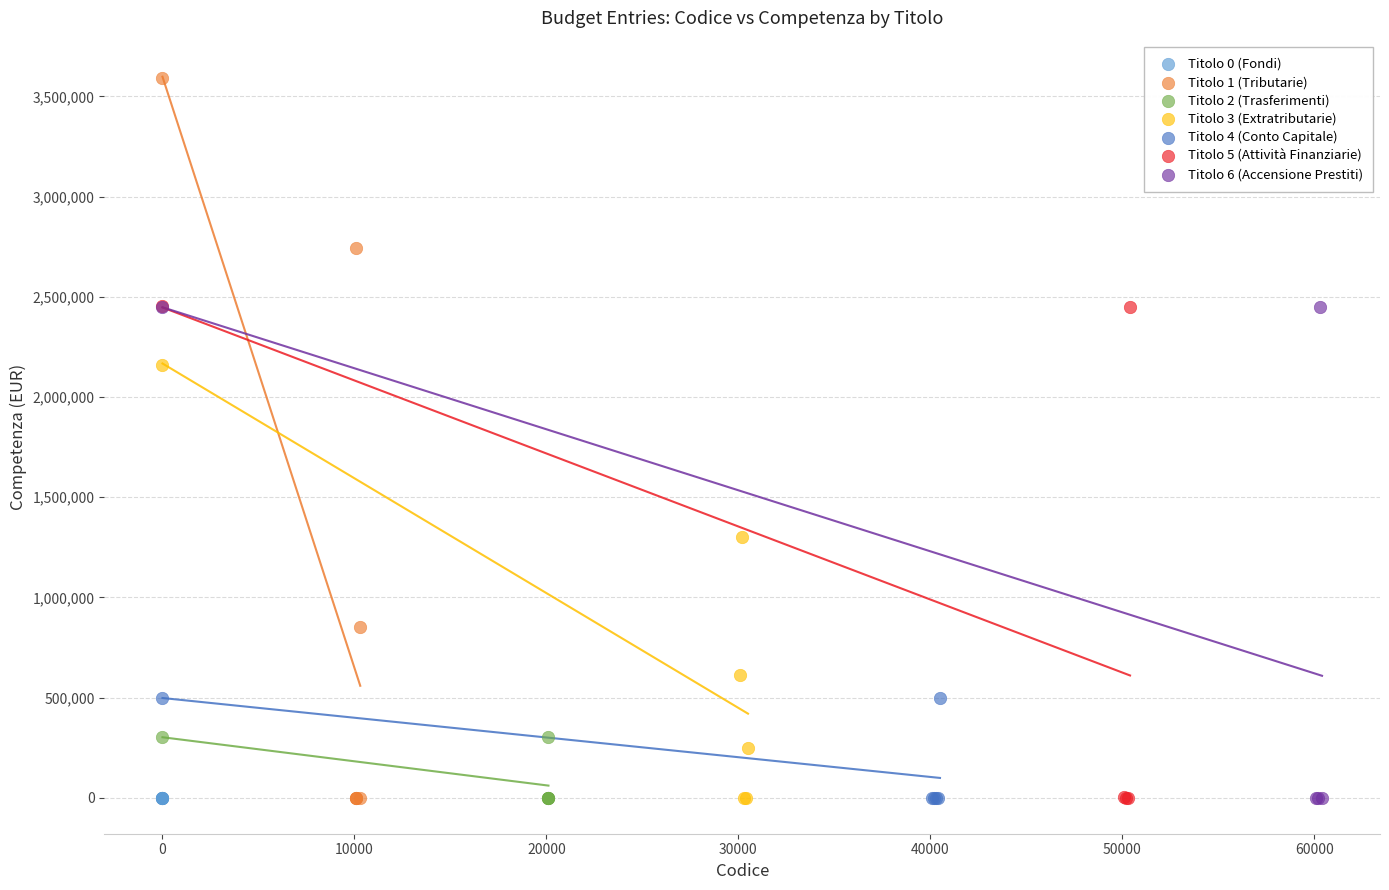

Which series contains the highest Y value?

Titolo 1 (Tributarie)